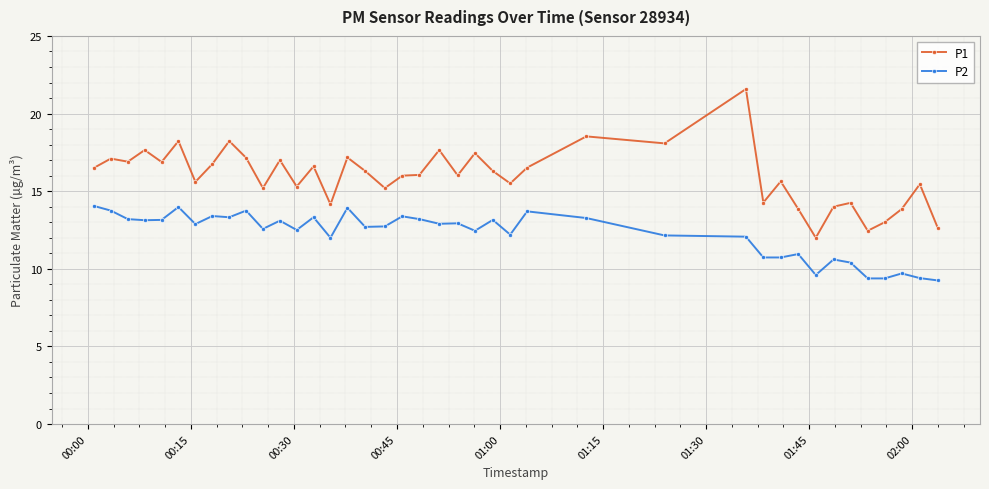

What is the value of the P1 point at the 22nd from the left?

16.0